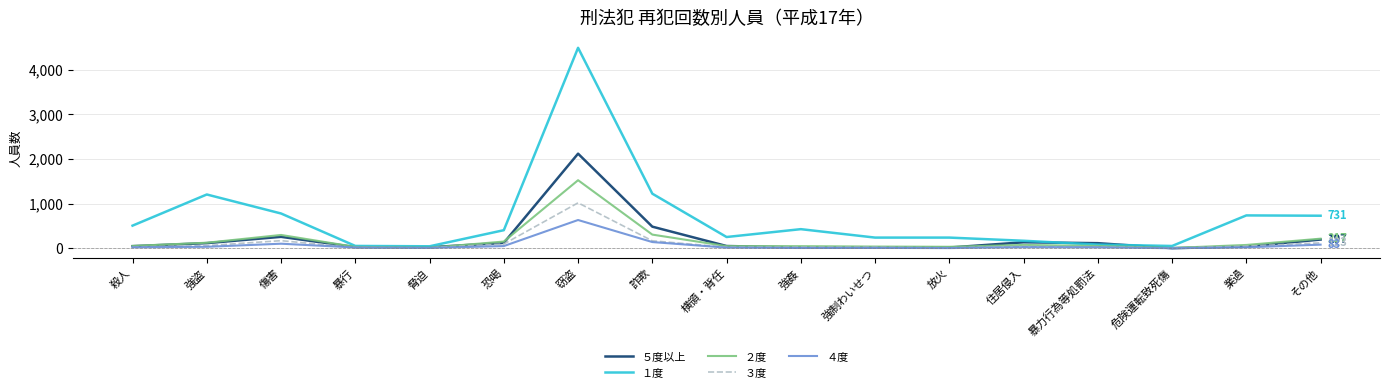

Which series ends up on top after the final intersection of ５度以上 and １度?

１度